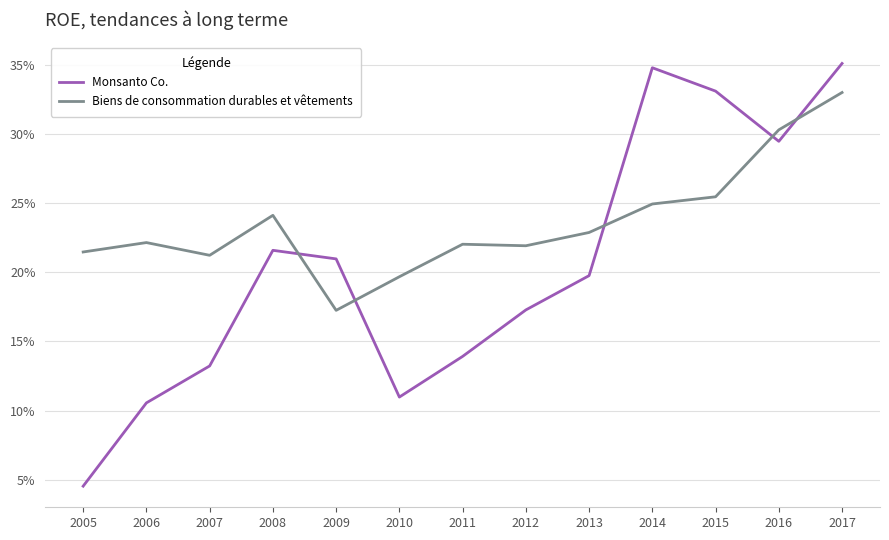

How many interior local peaks does the Monsanto Co. series have?

2